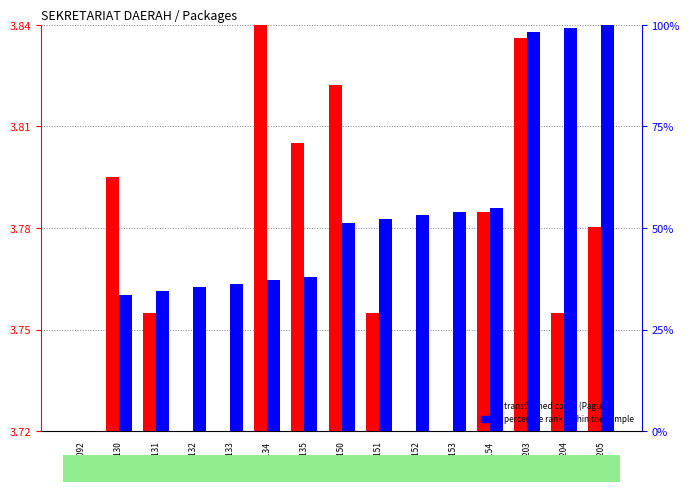

What is the sum of the transformed count values at 32032154 and 32032204?

7.5